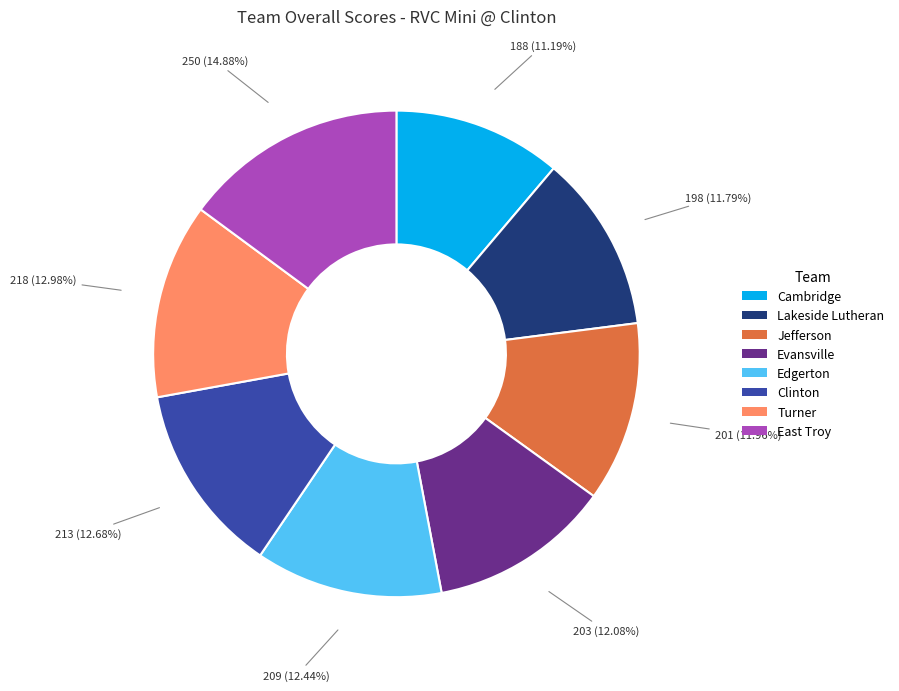

What is the smallest slice in the pie chart?

Cambridge